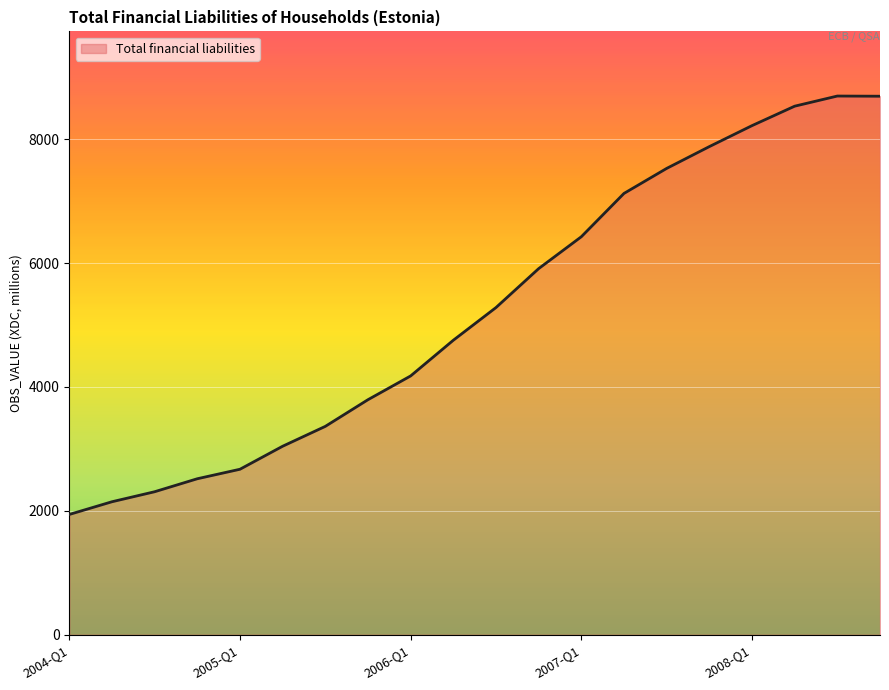

How many distinct data groups are displayed?

1